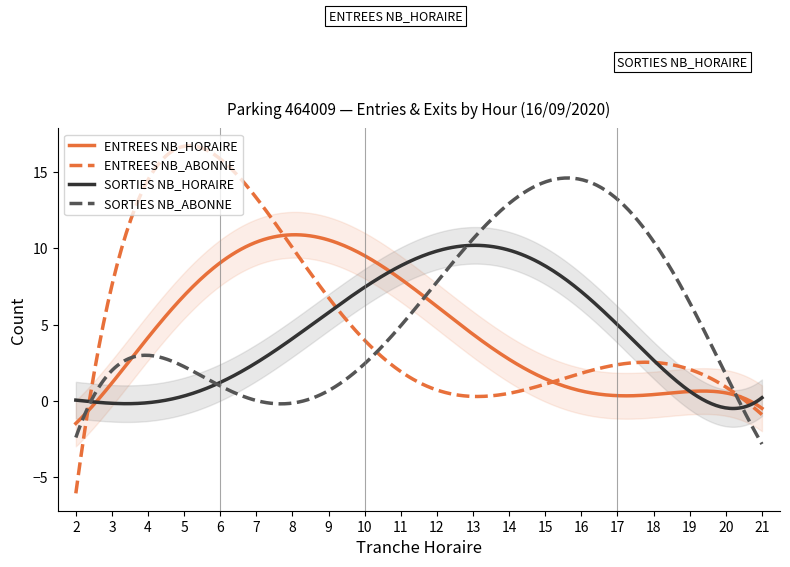

True or false: ENTREES NB_HORAIRE has more than 2 interior local peaks.

False